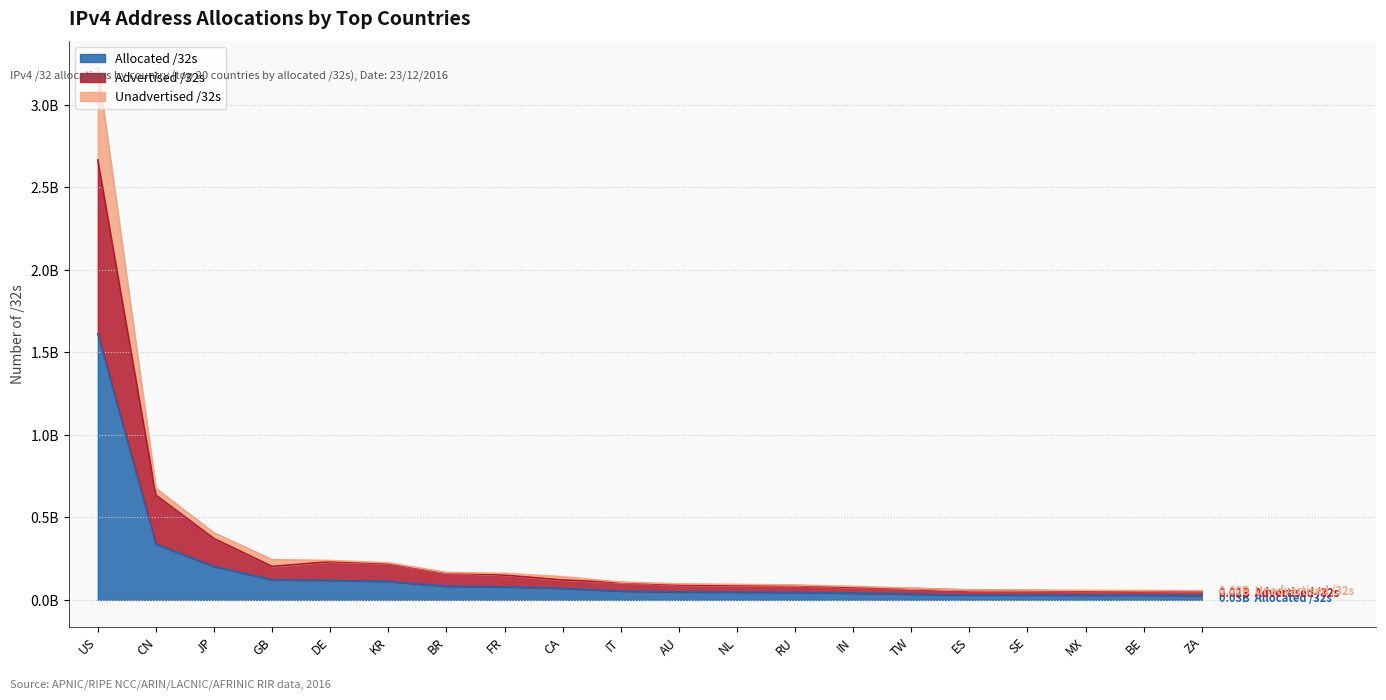

List the series in order of their peak value, lowest first.

Allocated /32s, Advertised /32s, Unadvertised /32s